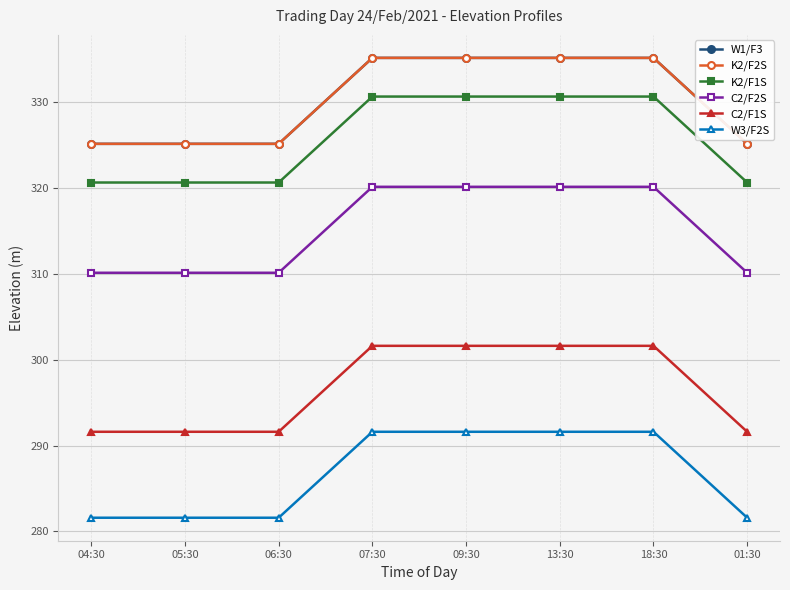

Is this an area chart (filled region under the line)?

No